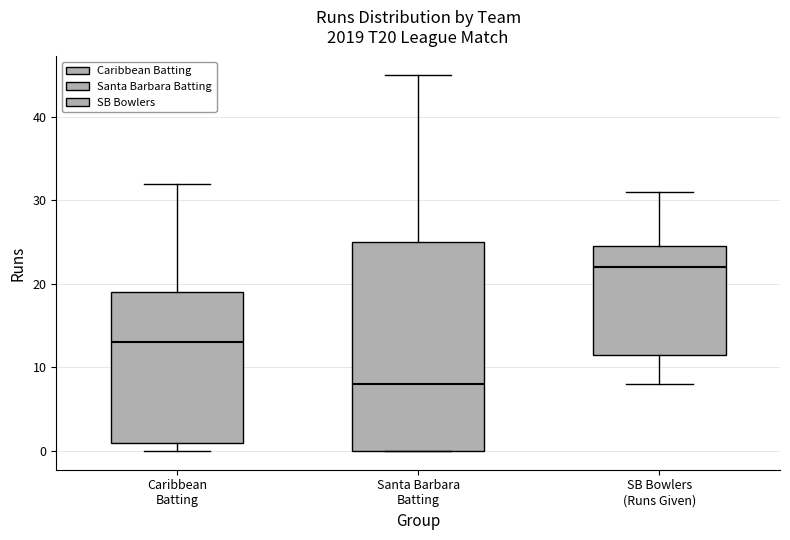

Reading left to right, read every box against the y-axis: the position of its median line, the range the box covers, and the ends of its whiskers. The values are not printed on the chart, so give them approximately, as read against the axis.

Caribbean Batting: median 13, box 1 to 19, whiskers 0 to 32
Santa Barbara Batting: median 8, box 0 to 25, whiskers 0 to 45
SB Bowlers (Runs Given): median 22, box 12 to 25, whiskers 8 to 31